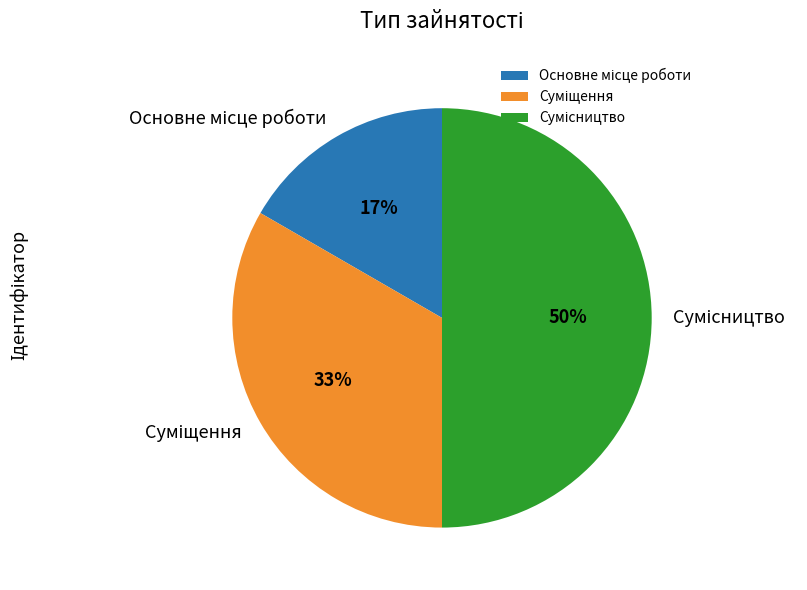

To the nearest percent, what is the difference between the largest and smallest slice percentages?

33%